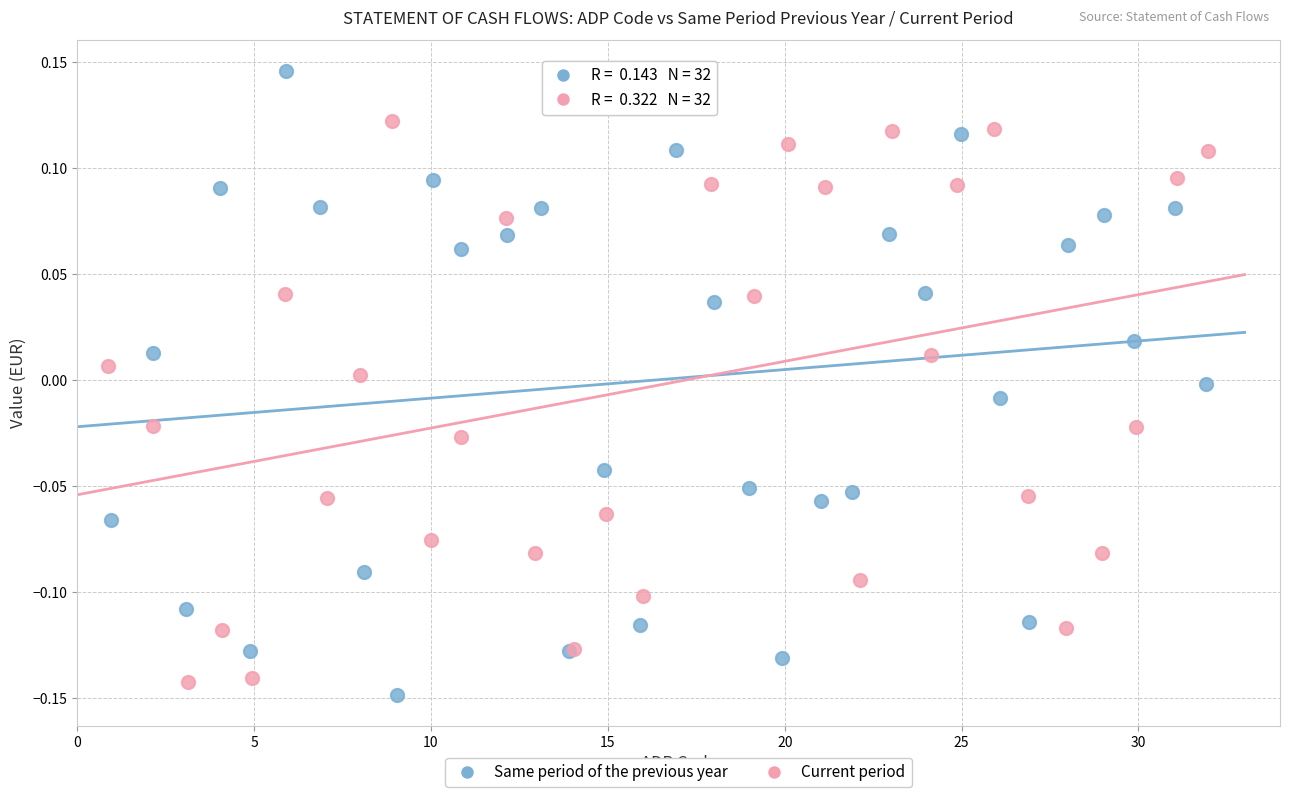

Which series contains the highest Y value?

Same period of the previous year